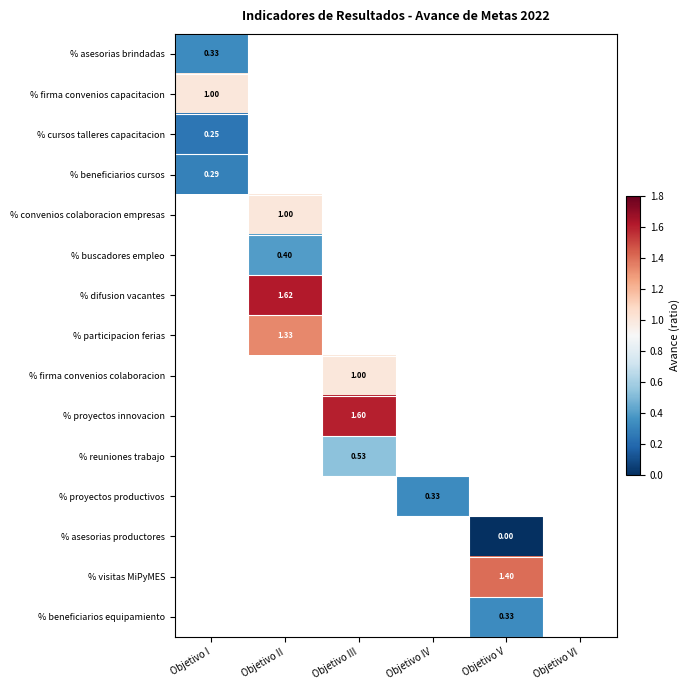

The value of % beneficiarios cursos at Objetivo I is 0.3. True or false?

True